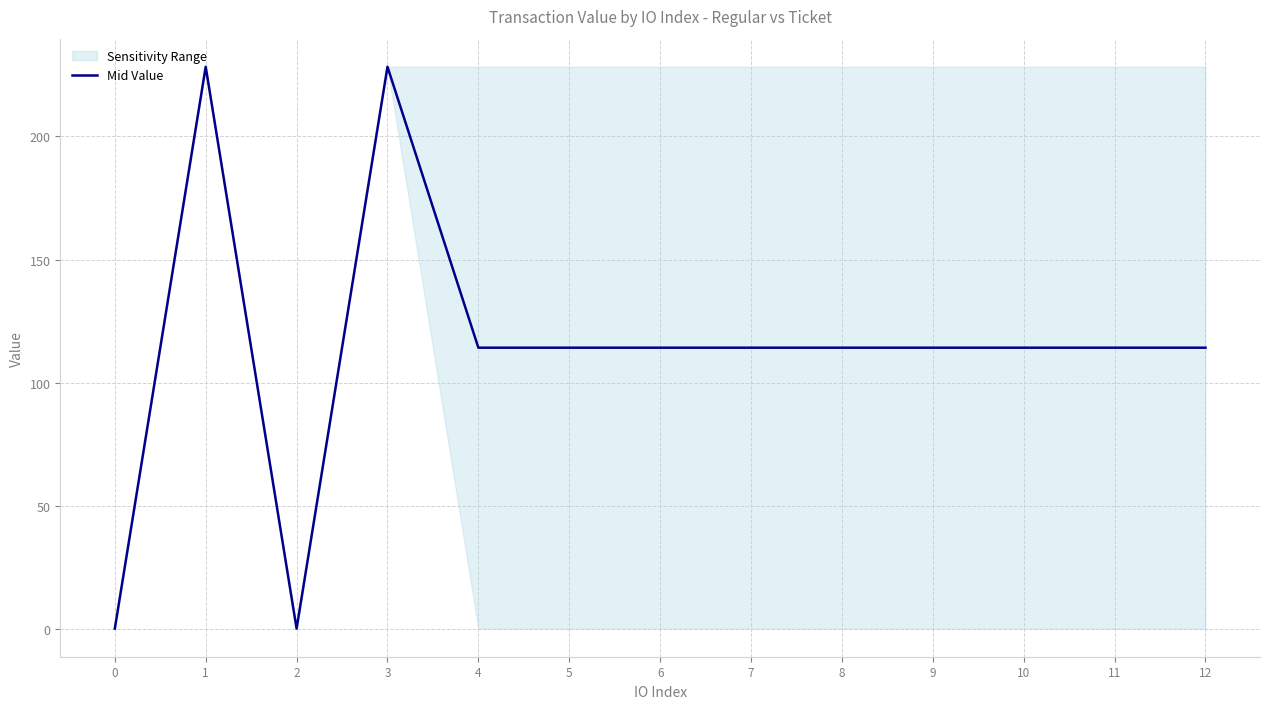

Reading left to right, list all the values displayed in this chart.

0.1	228.3	0.1	228.3	114.2	114.2	114.2	114.2	114.2	114.2	114.2	114.2	114.2